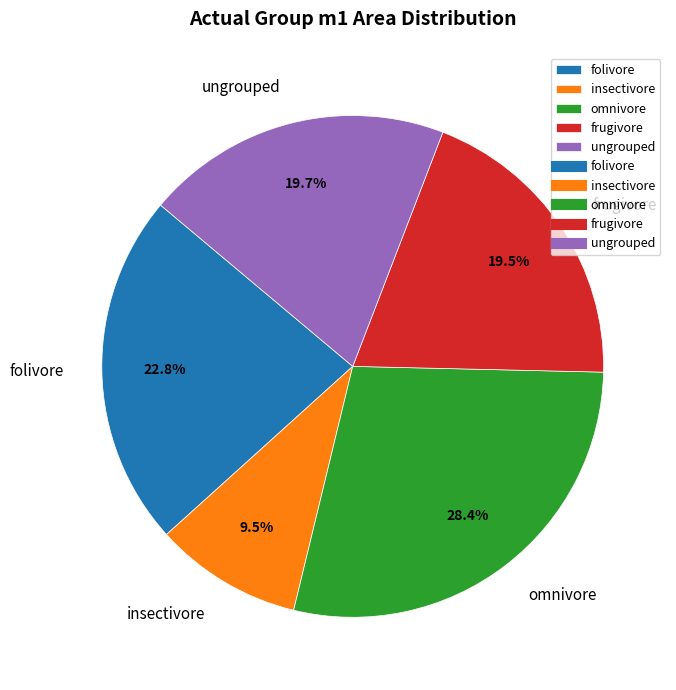

Count the number of slices in the pie.

5